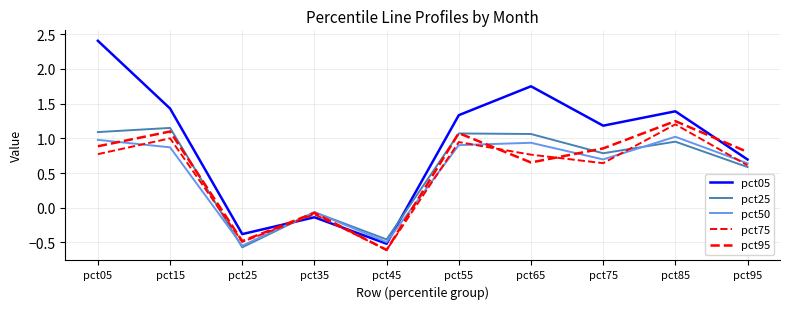

How many lines are shown in the chart?

5